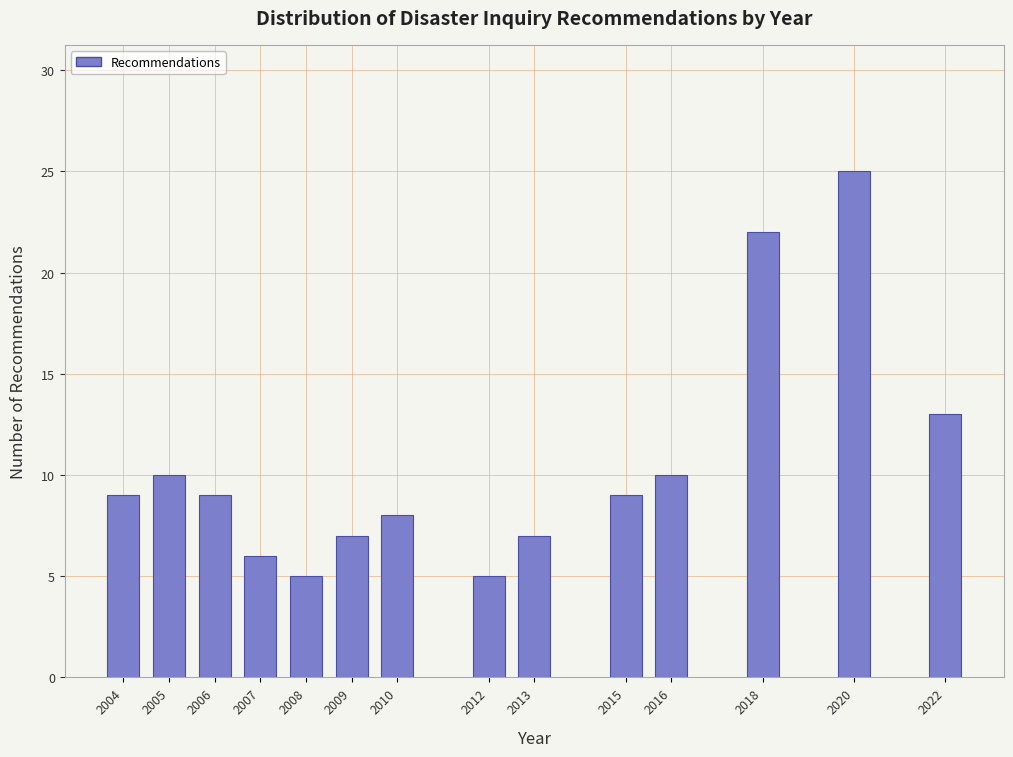

Reading left to right, list all the values displayed in this chart.

2004=9	2005=10	2006=9	2007=6	2008=5	2009=7	2010=8	2012=5	2013=7	2015=9	2016=10	2018=22	2020=25	2022=13